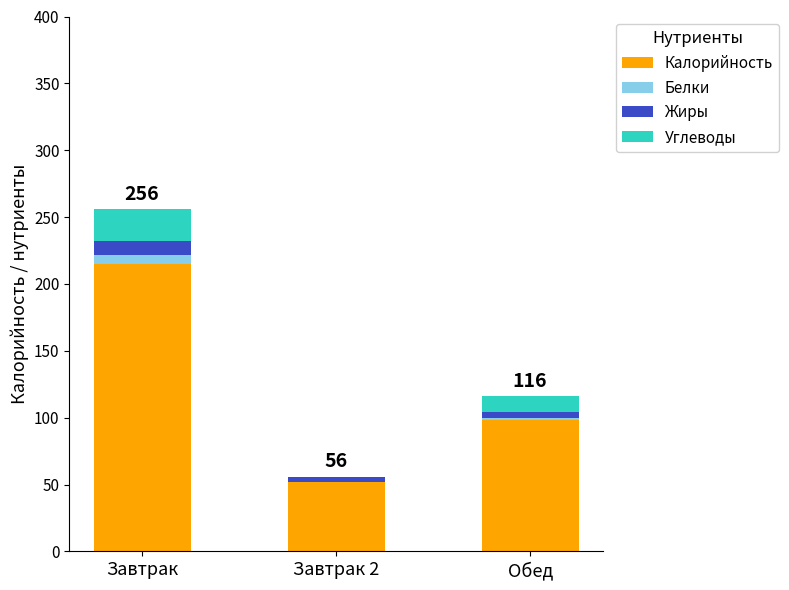

What are all the series names shown in the legend?

Калорийность, Белки, Жиры, Углеводы